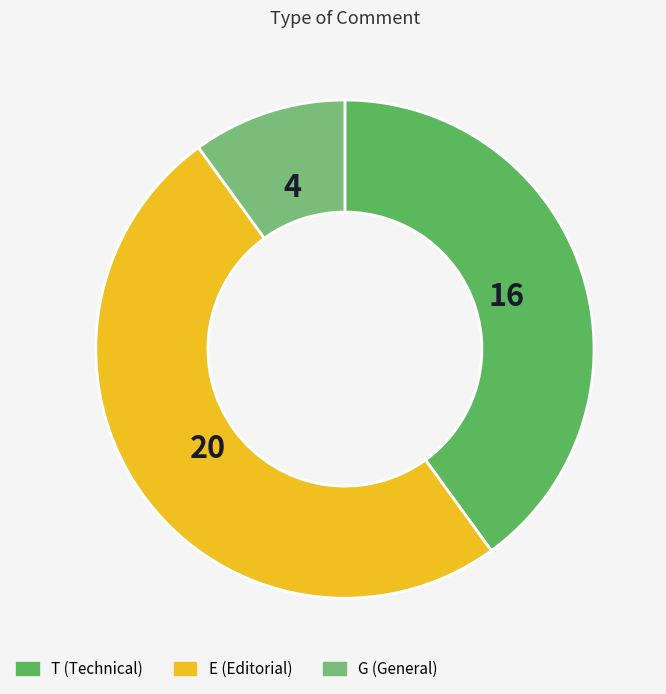

Rank the categories by value from highest to lowest.

E, T, G